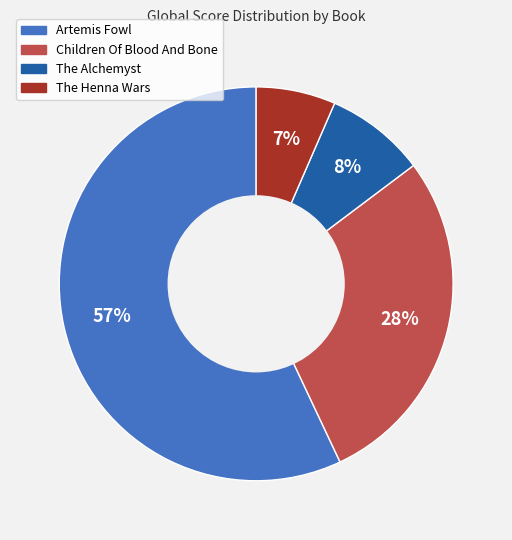

How many slices are in this pie chart?

4